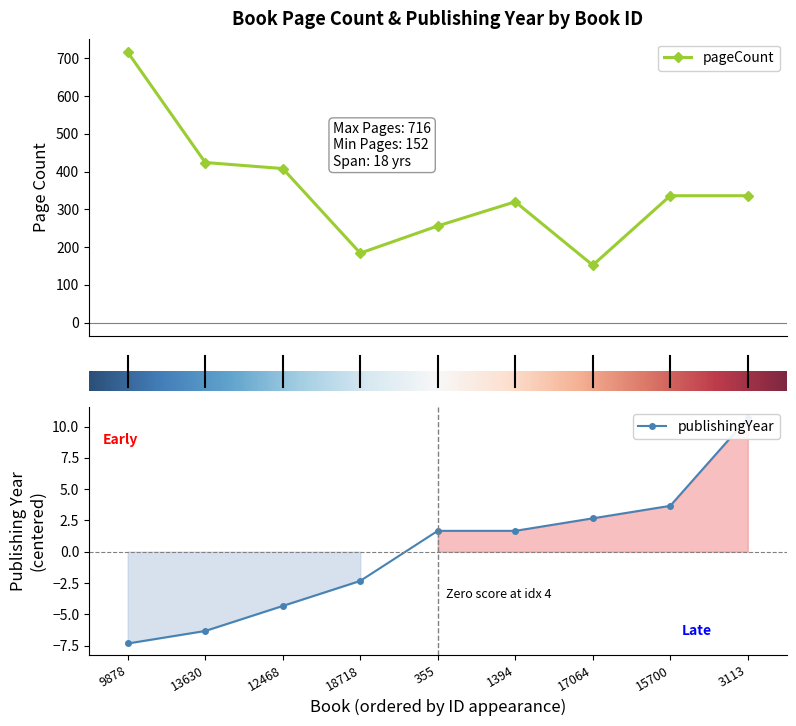

Does the chart display data point markers on the line(s)?

Yes